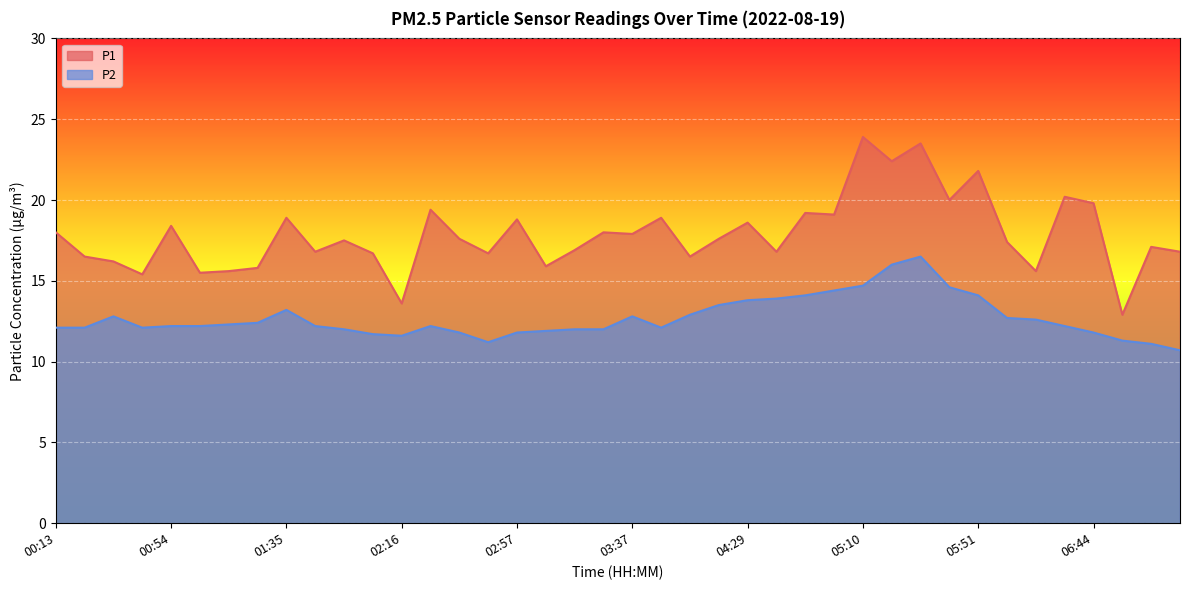

How many interior local valleys does the P1 series have?

14